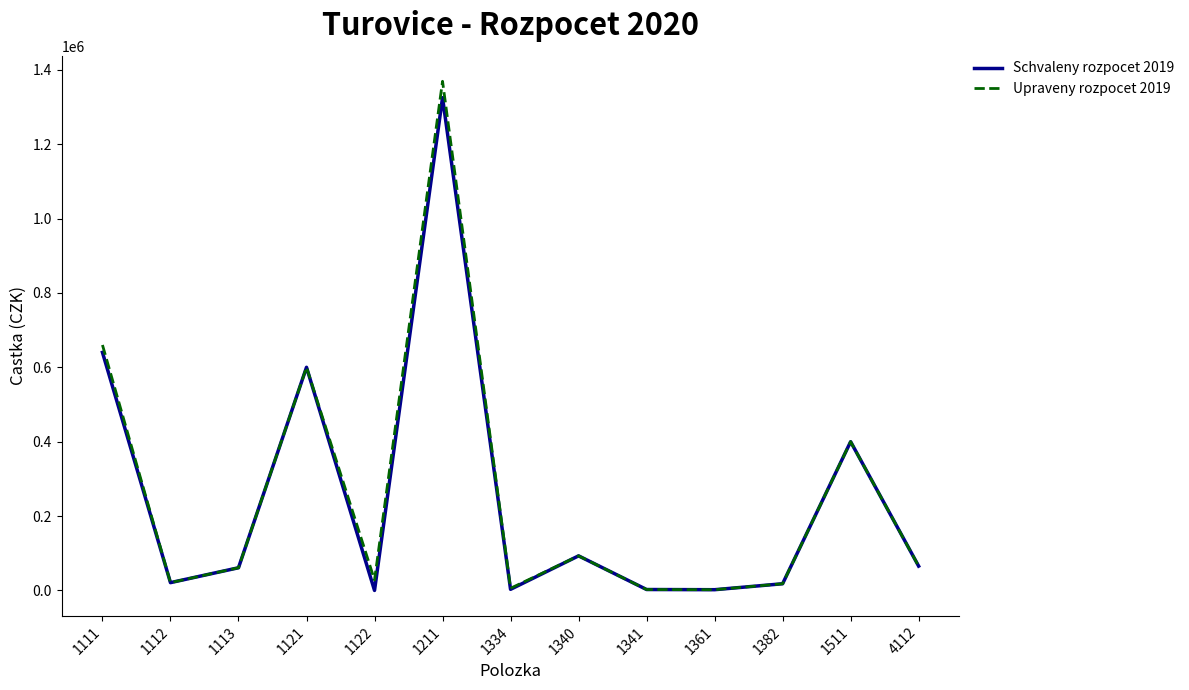

Where is Schvaleny rozpocet 2019 nearest to the value 662500?

1111